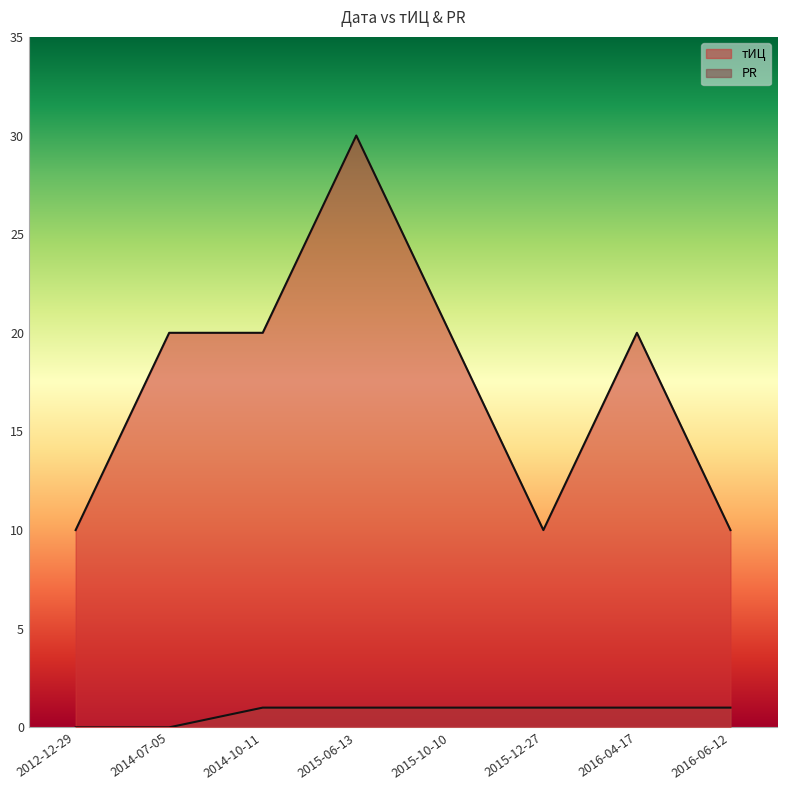

Does the chart display data point markers on the line(s)?

No